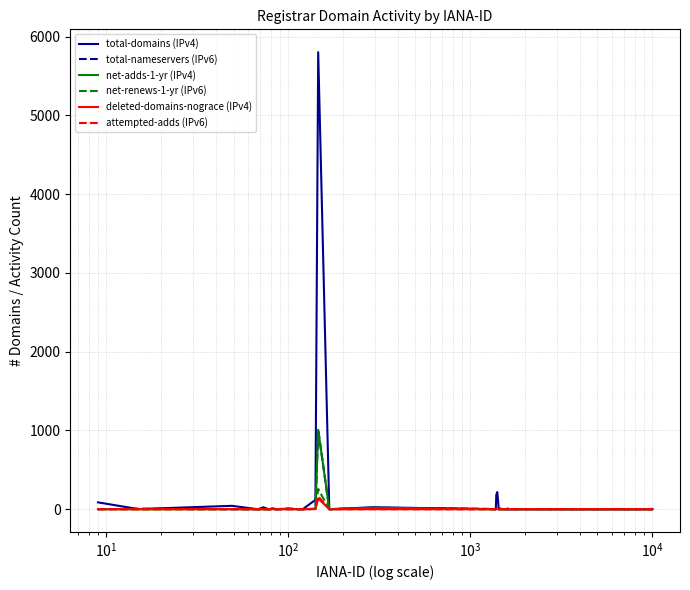

True or false: net-renews-1-yr (IPv6) has more than 1 points higher than both neighbors.

True